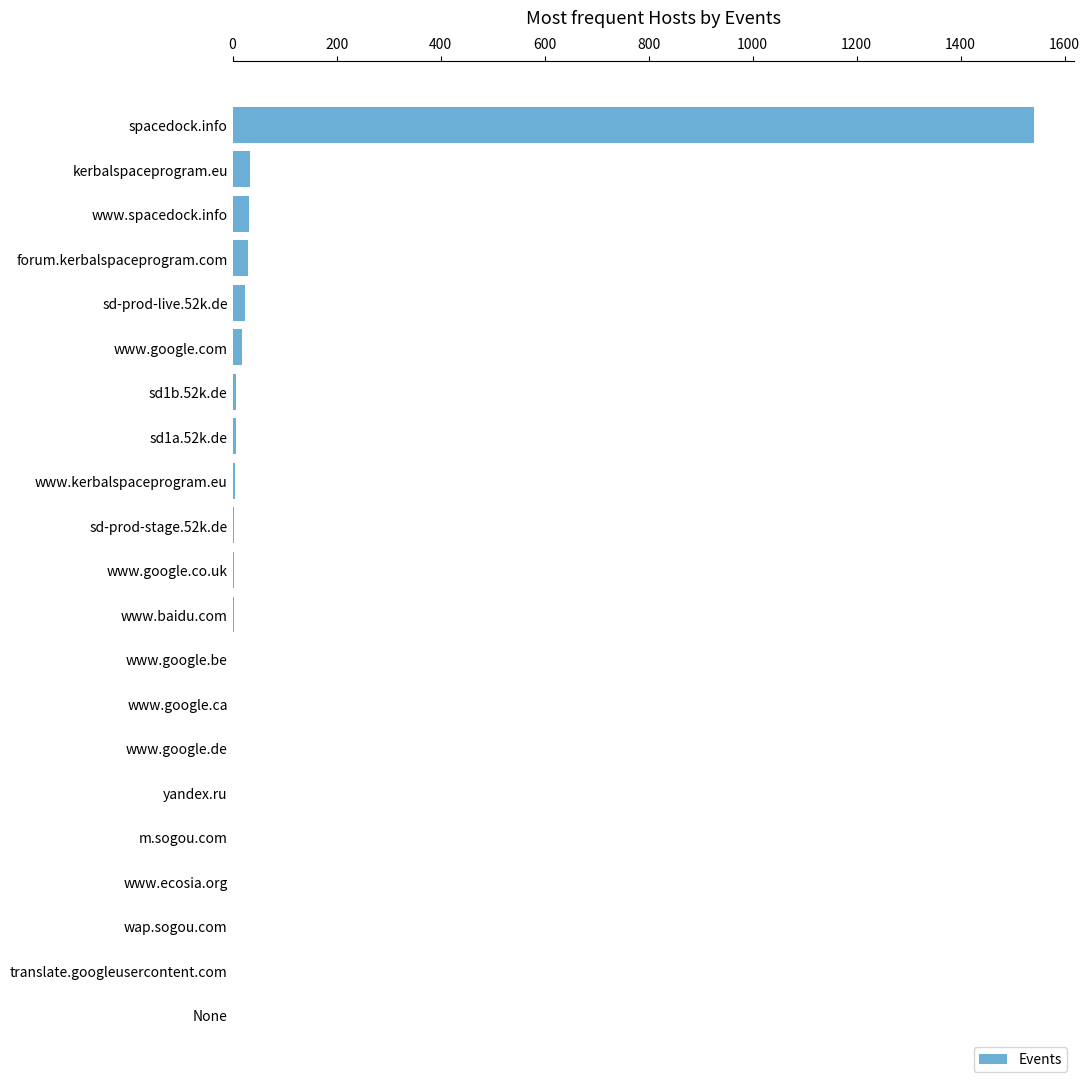

What is the sum of all values?

1710